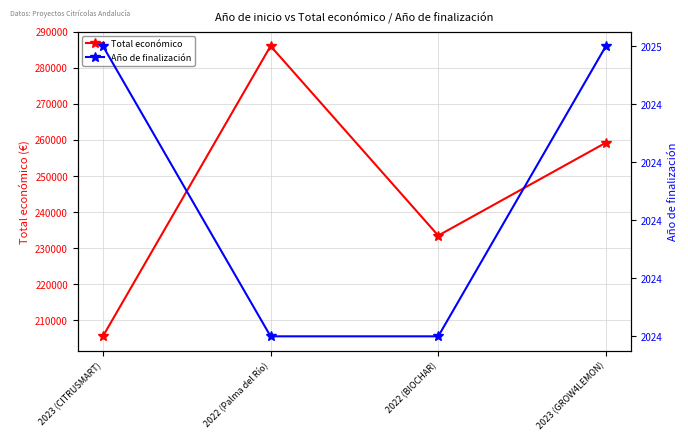

What is the value of the Año de finalización point at the 4th from the left?

2025